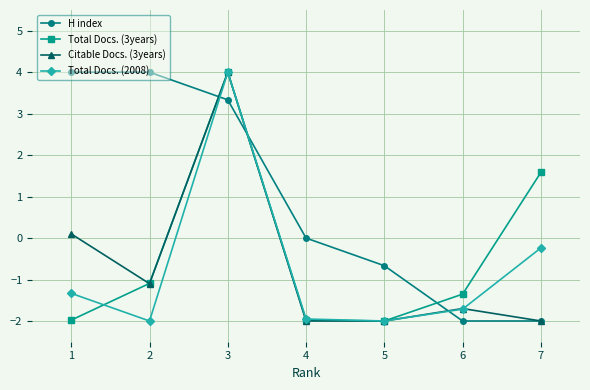

How many data points does each series have?

7